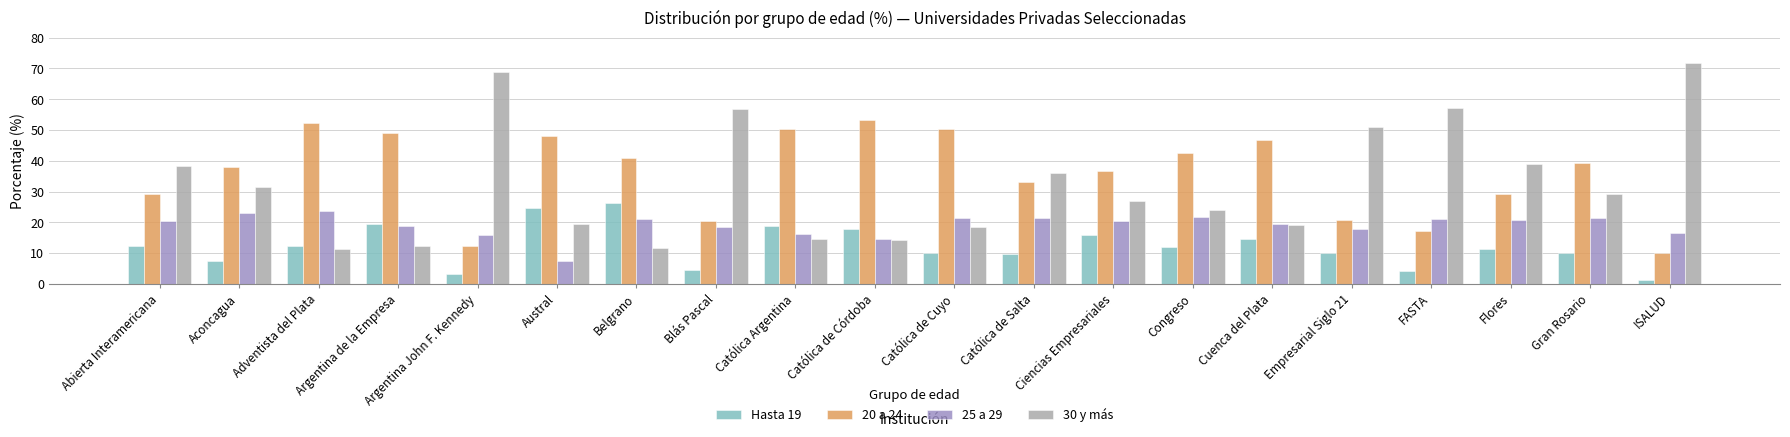

What is the difference between the highest and lowest values at Católica de Salta?

26.4